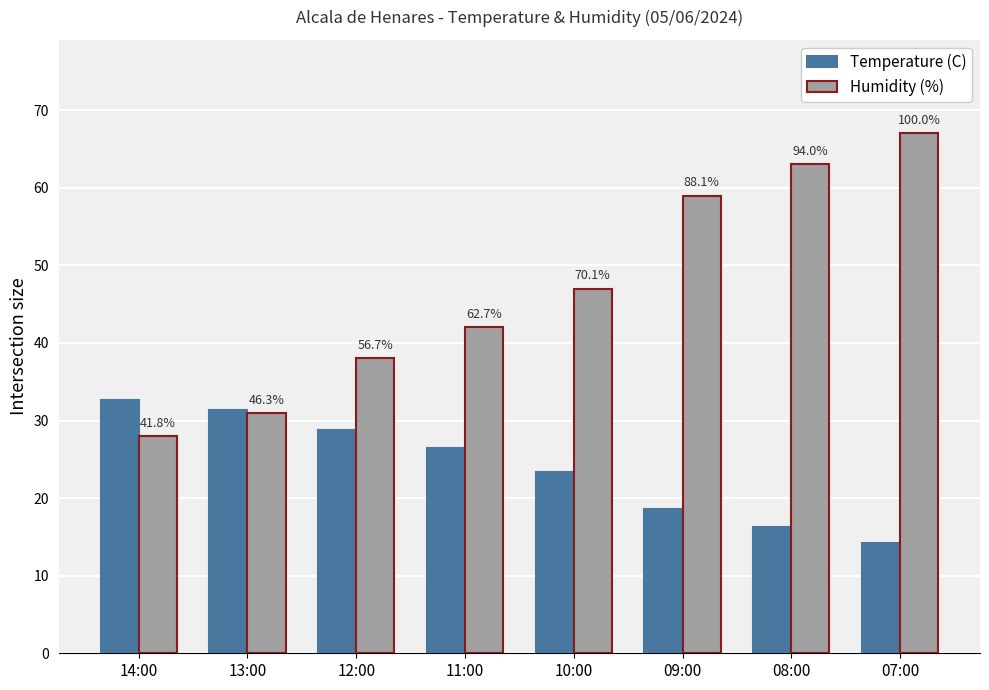

What position from the right is 12:00?

6